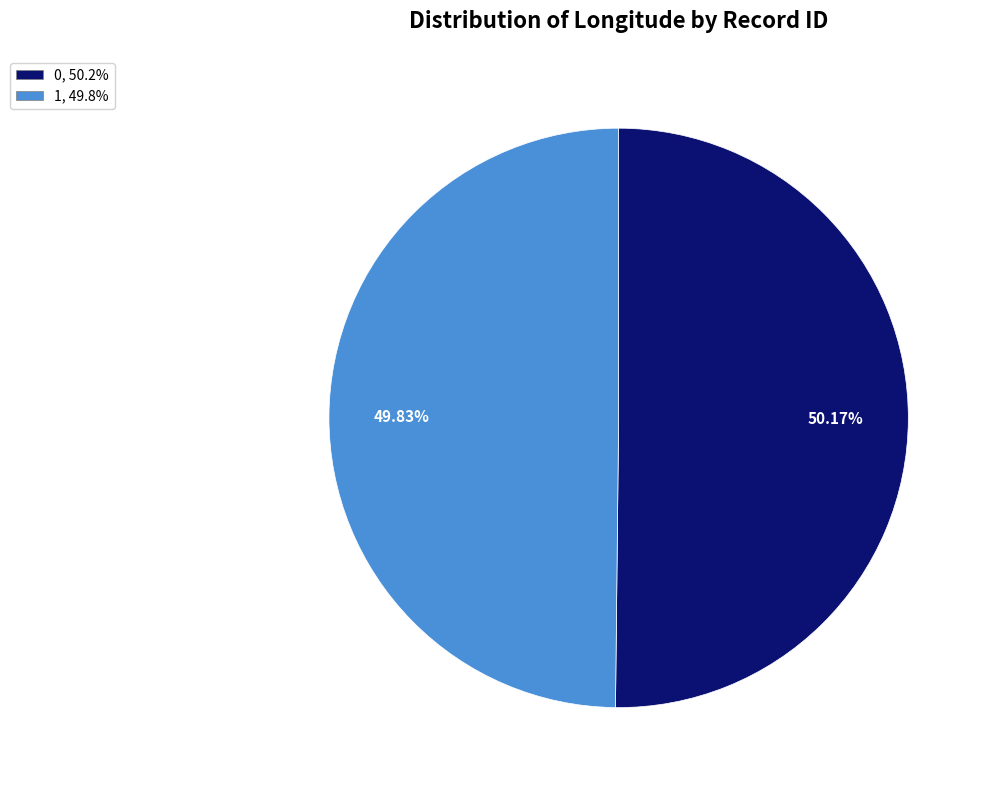

To the nearest percent, what is the combined percentage of 1 and 0?

100%